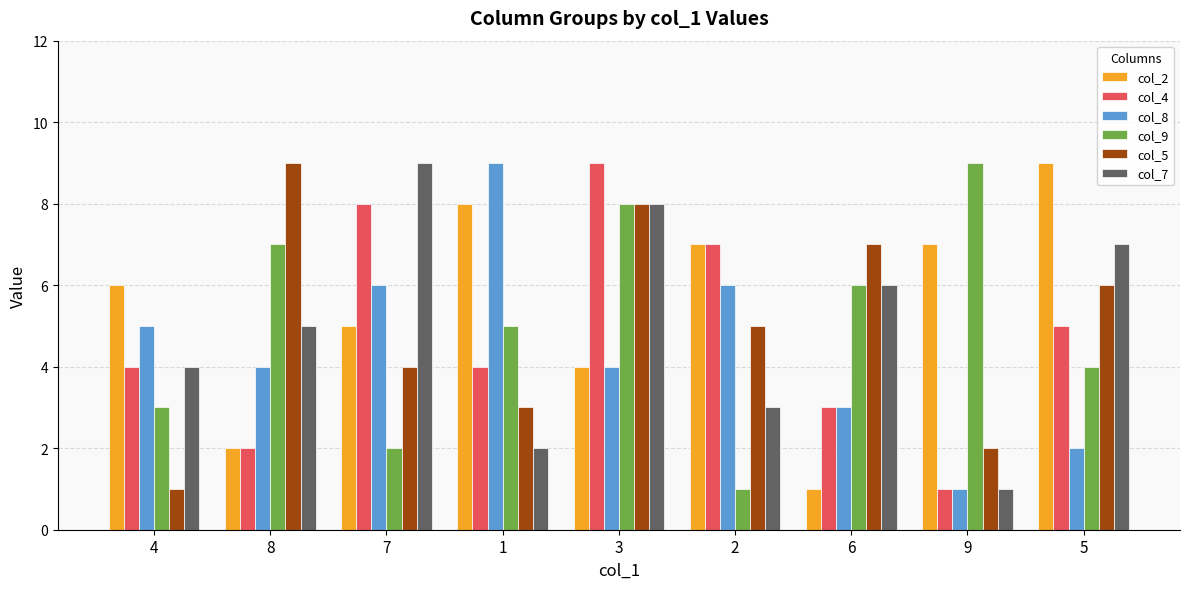

Between 4 and 8, which series saw the biggest shift?

col_5